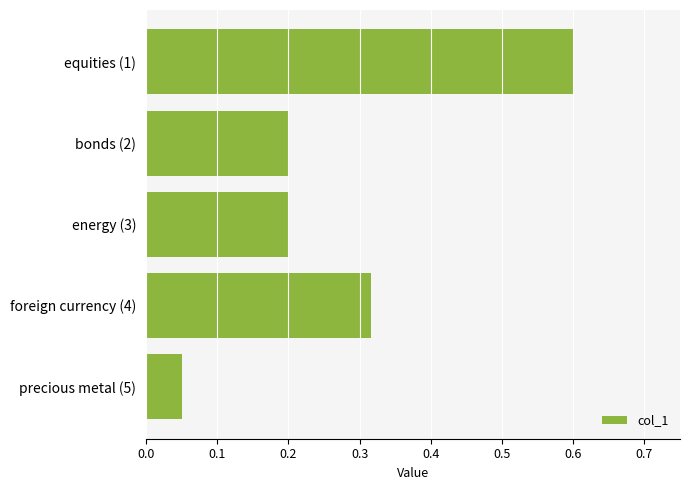

What is the maximum value shown in the chart?

0.6